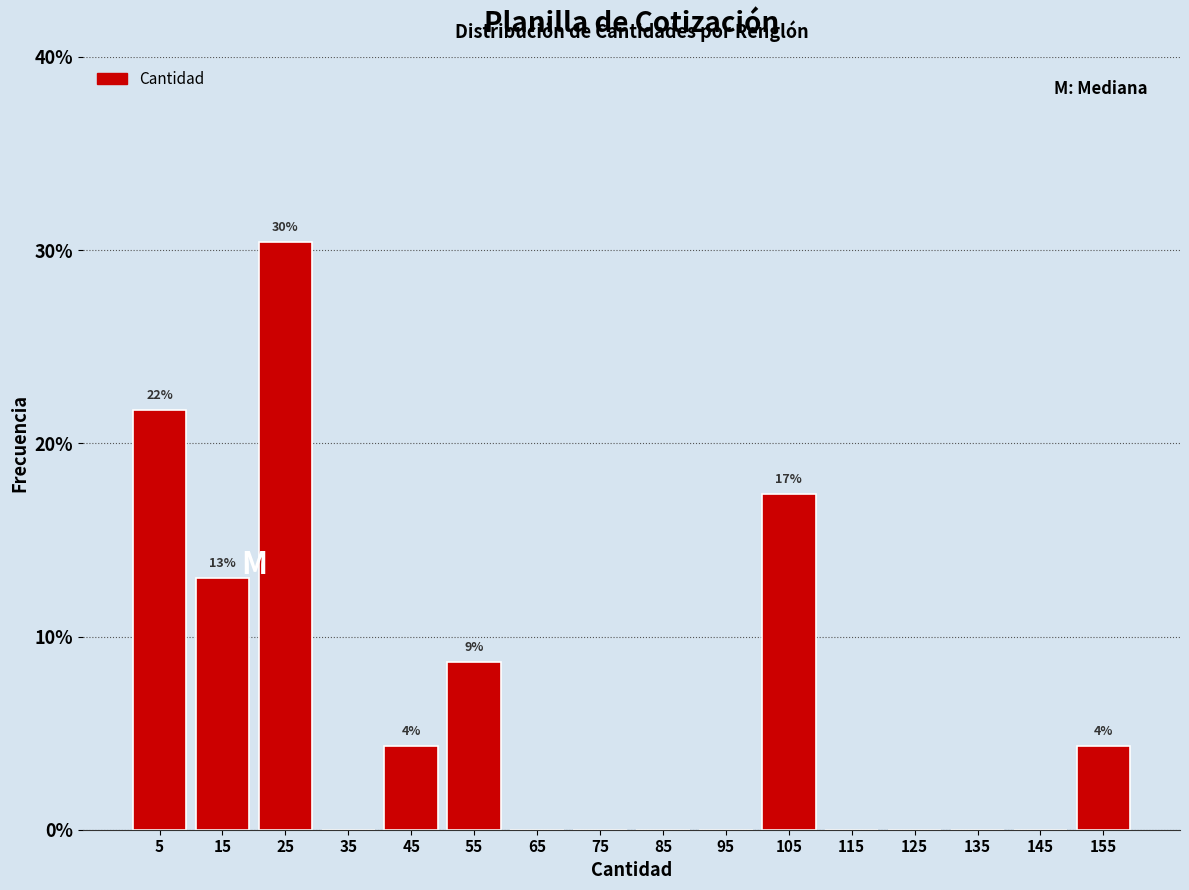

Over which range of the x-axis is the bar tallest?

20 to 30